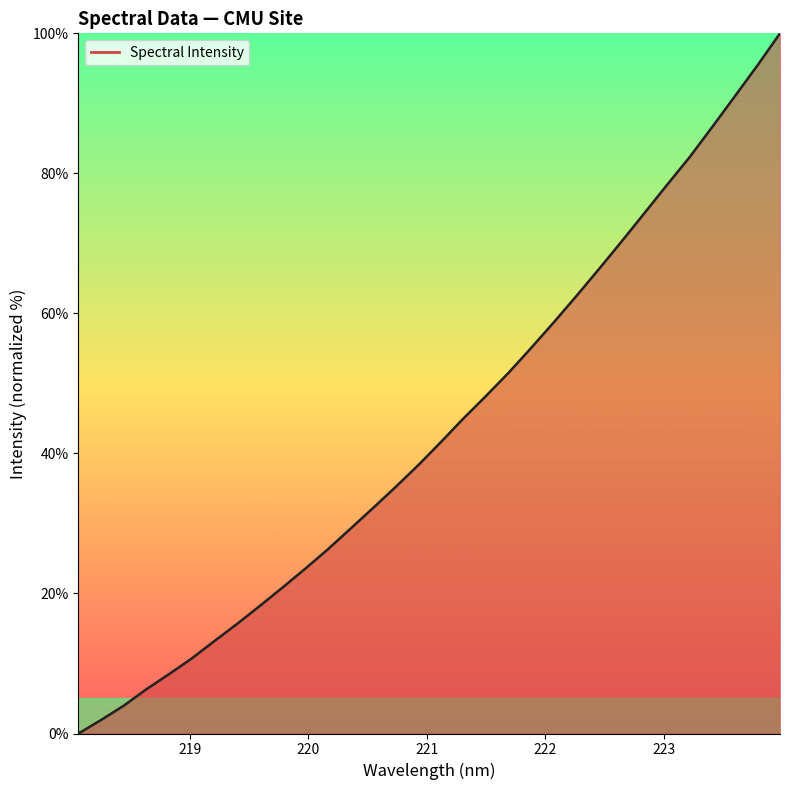

What is the maximum value shown in the chart?

100.0